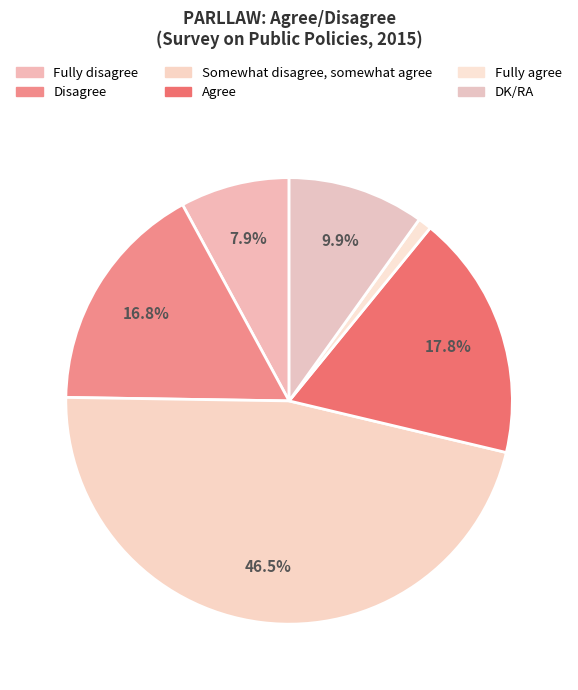

Which slice is the smallest?

Fully agree